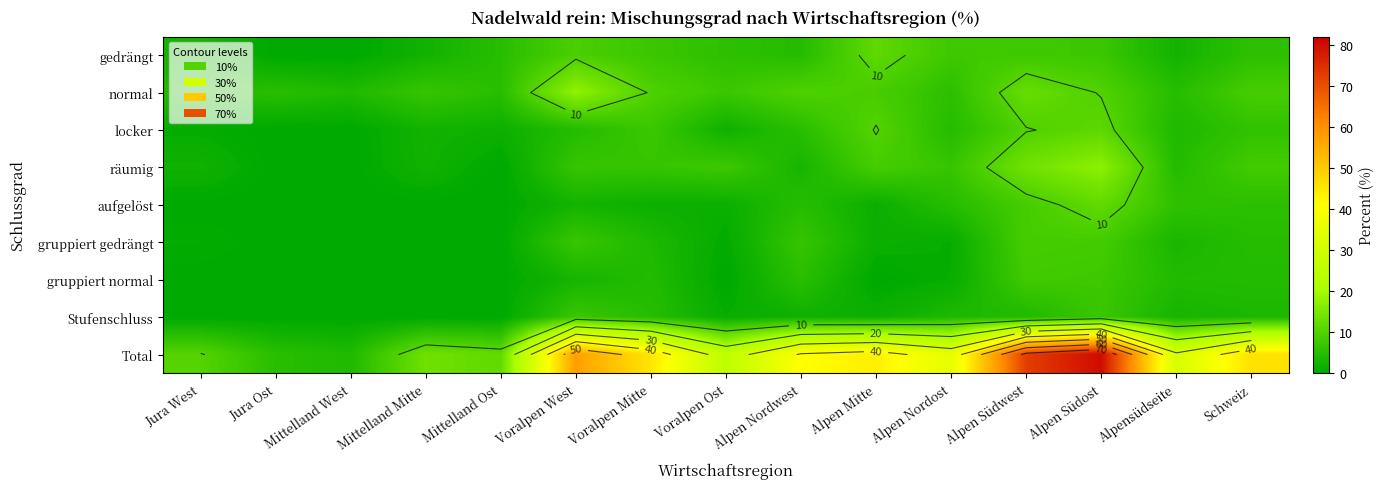

True or false: gedrängt has a value of 1.2 at Alpensüdseite.

False